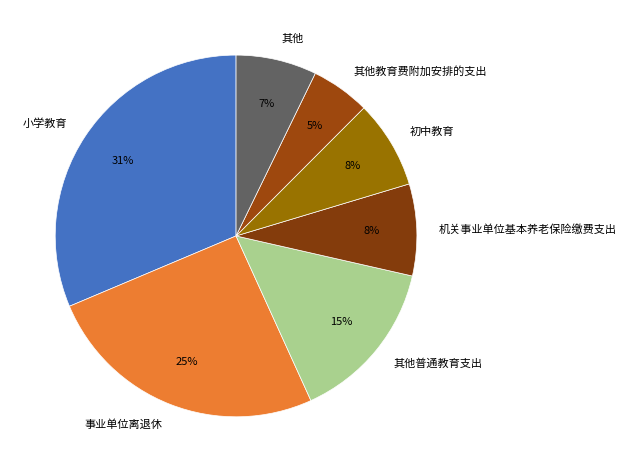

Do 事业单位离退休 and 机关事业单位基本养老保险缴费支出 together represent more than half of the pie?

No